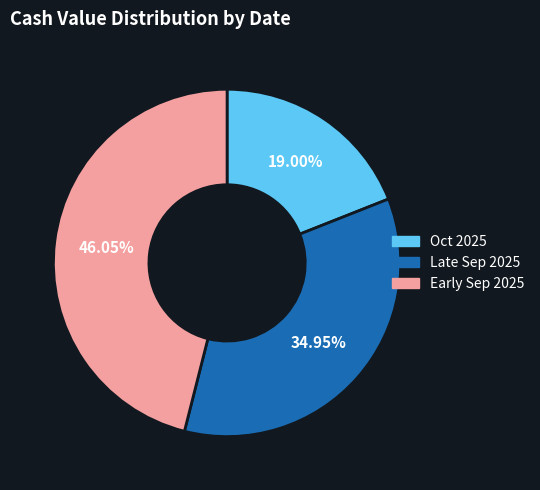

Which has a higher value, Late Sep 2025 or Oct 2025?

Late Sep 2025